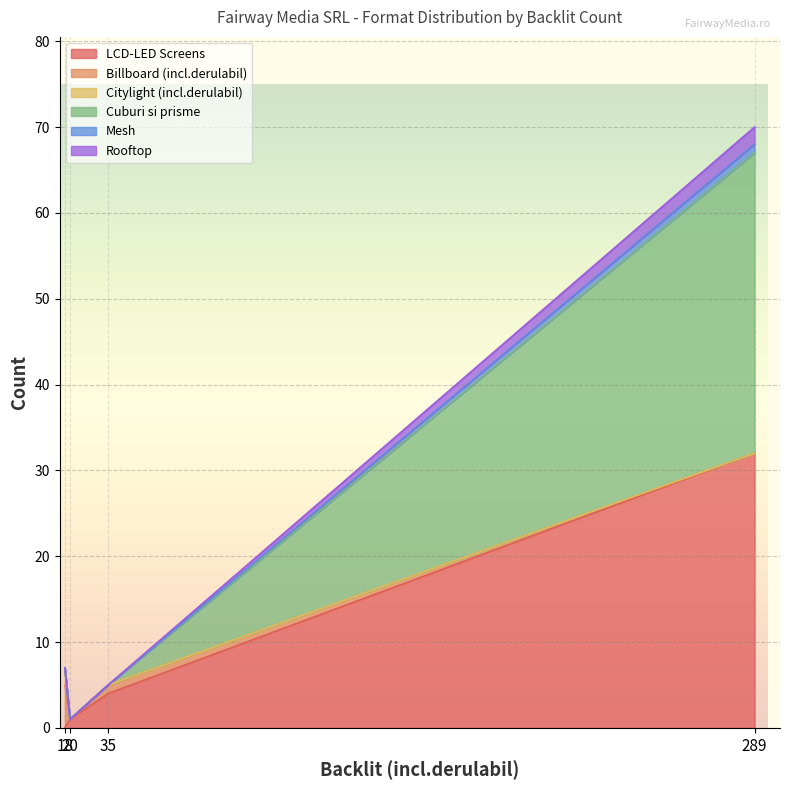

True or false: Rooftop has a value of 2 at 289.

True